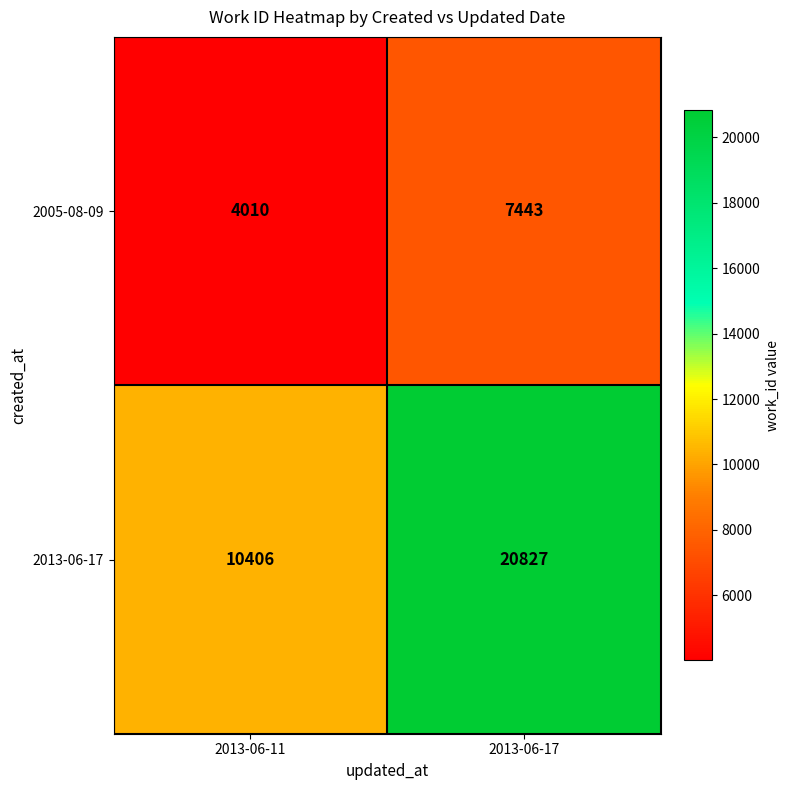

True or false: 2013-06-17 has a value of 20827 at 2013-06-17.

True